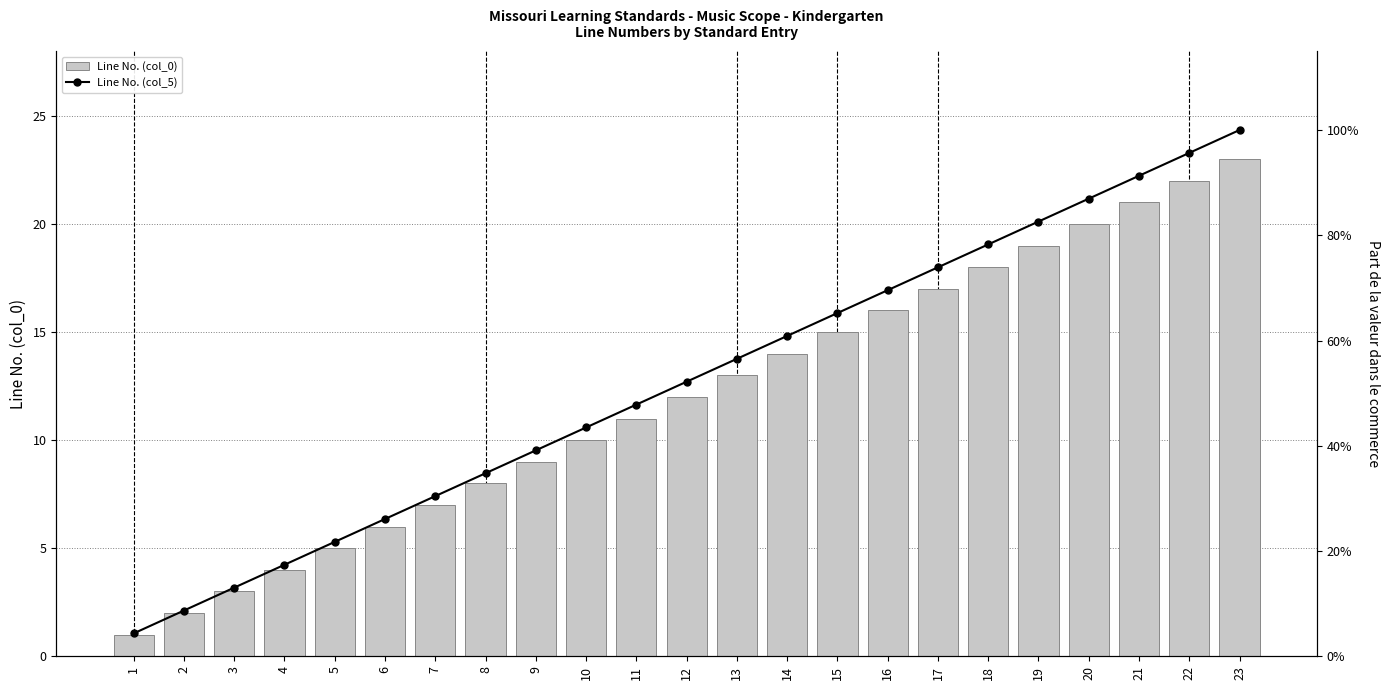

Which series has the largest range (max minus min)?

Line No. (col_0)